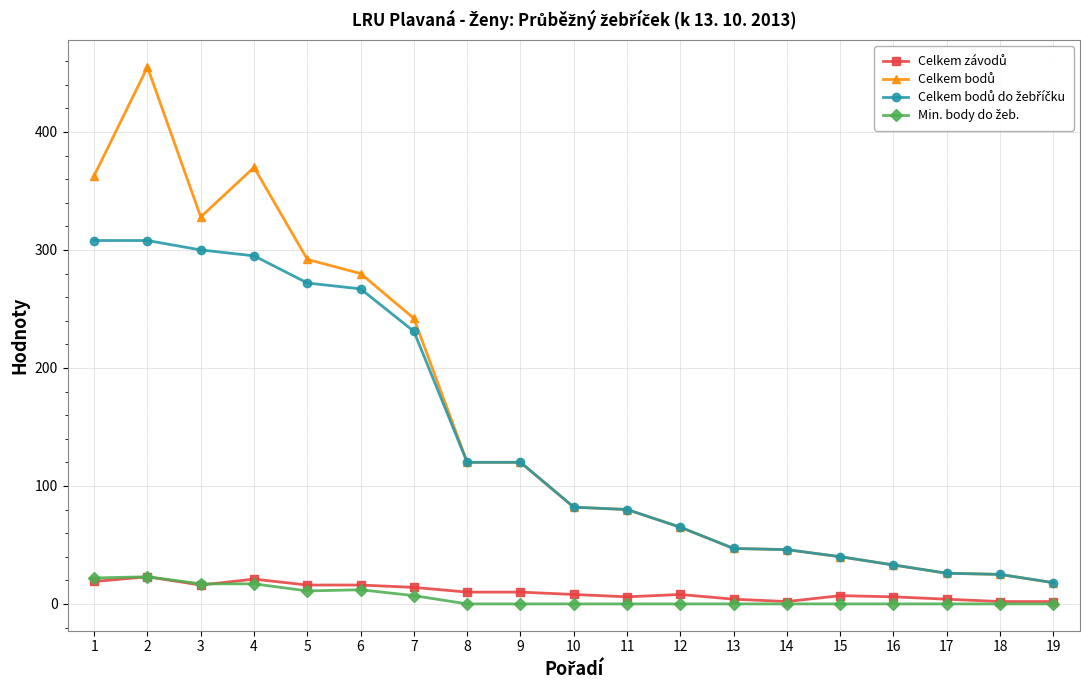

What is the maximum value shown in the chart?

455